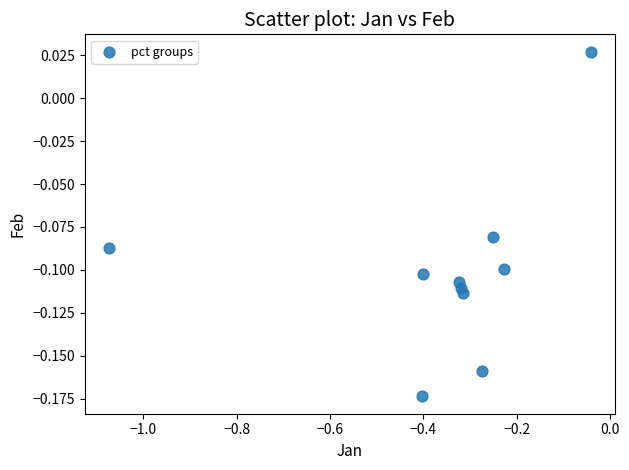

What is the average X value?

-0.4